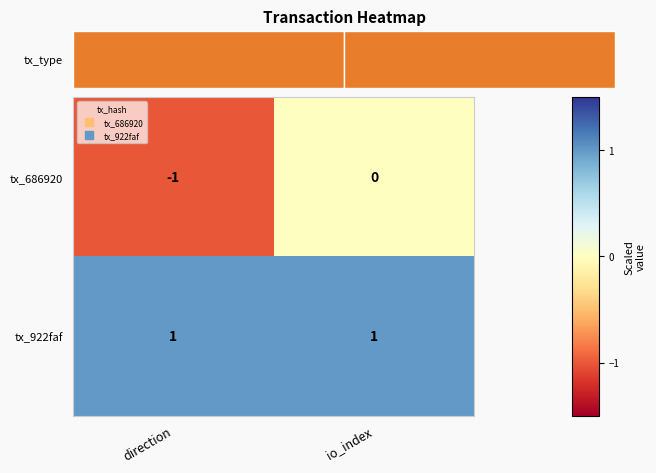

Is it true that tx_922faf equals 1 at io_index?

True